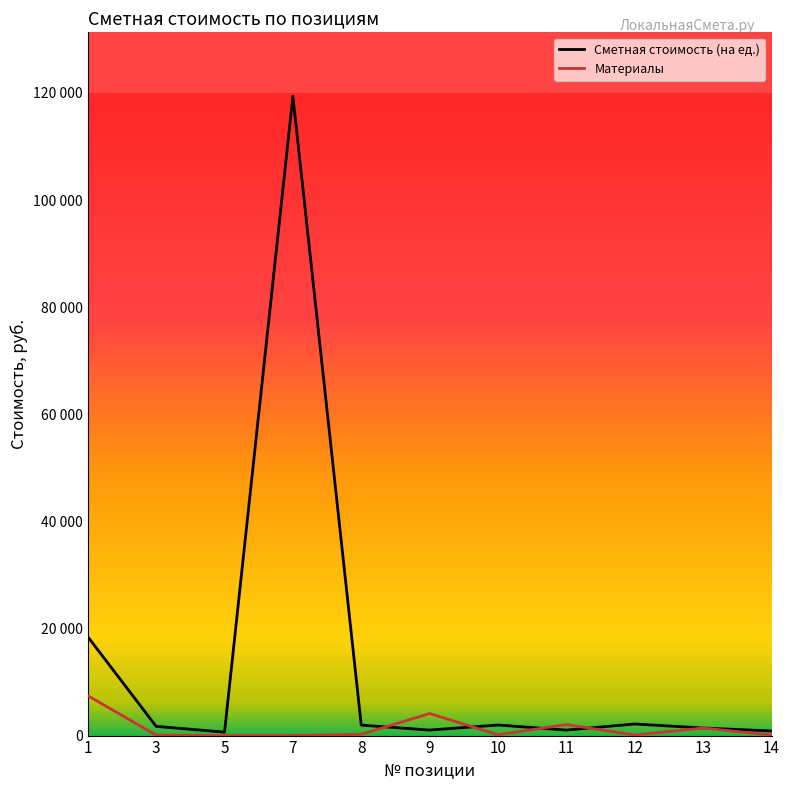

Does the chart have visible grid lines?

No